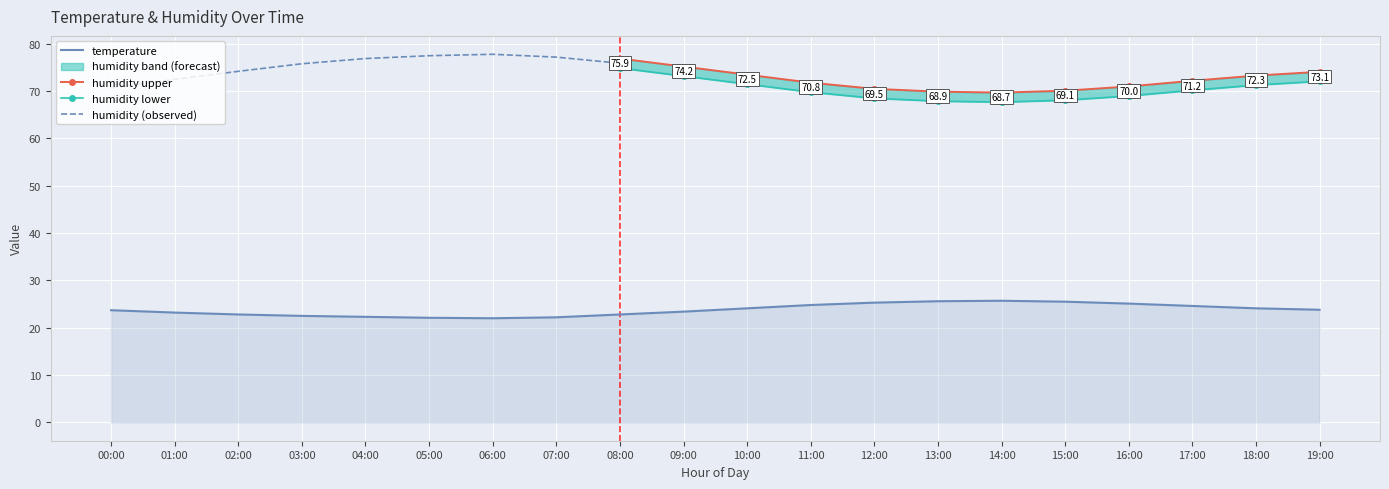

What is the difference between the humidity values at 14:00 and 06:00?

9.1